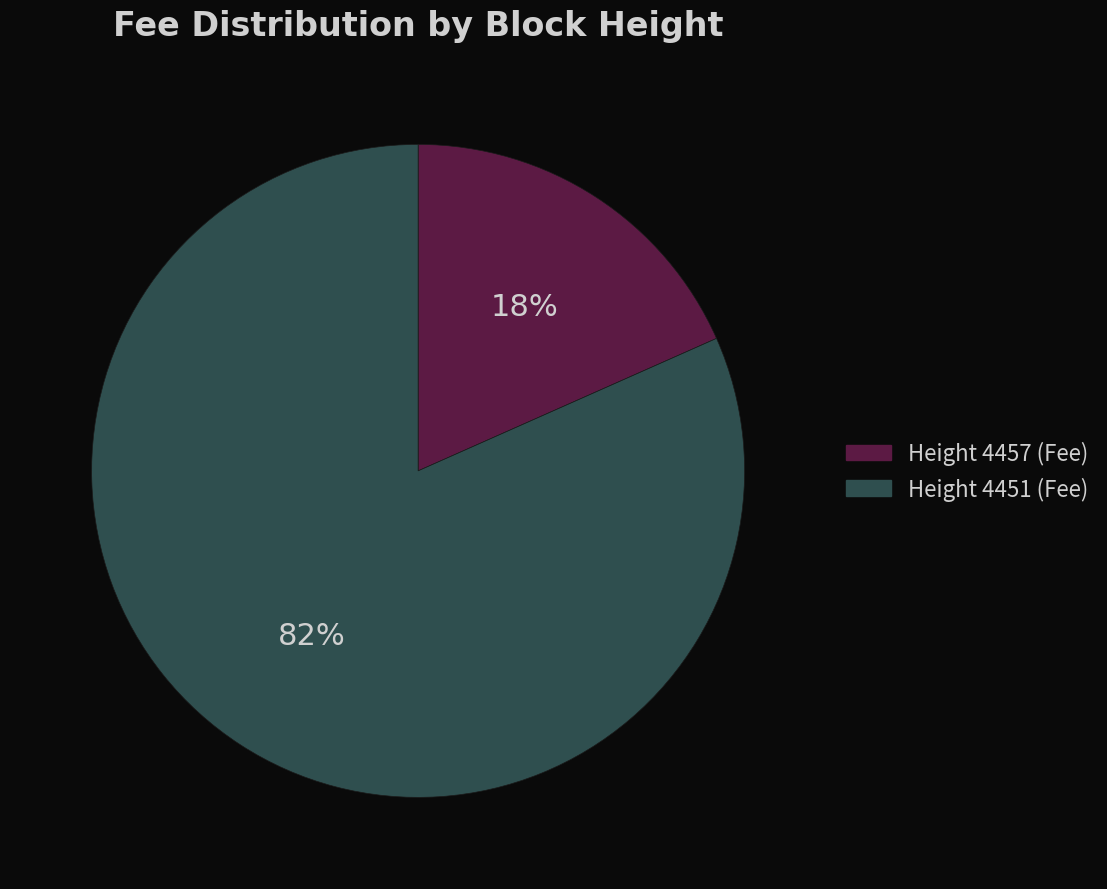

Between Height 4451 (Fee) and Height 4457 (Fee), which is larger?

Height 4451 (Fee)